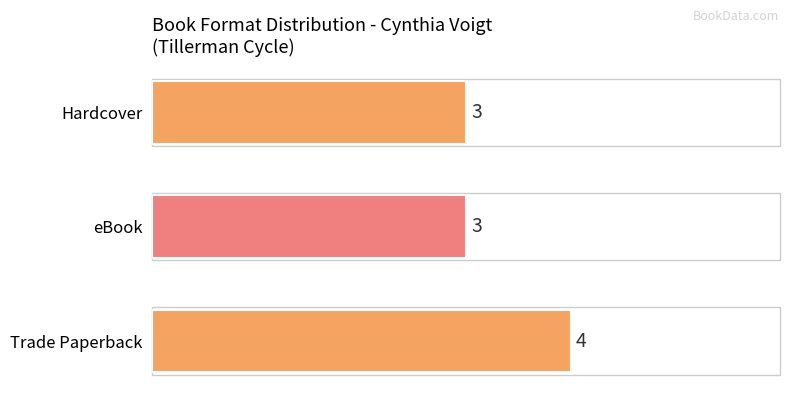

Which has a higher value, Trade Paperback or eBook?

Trade Paperback